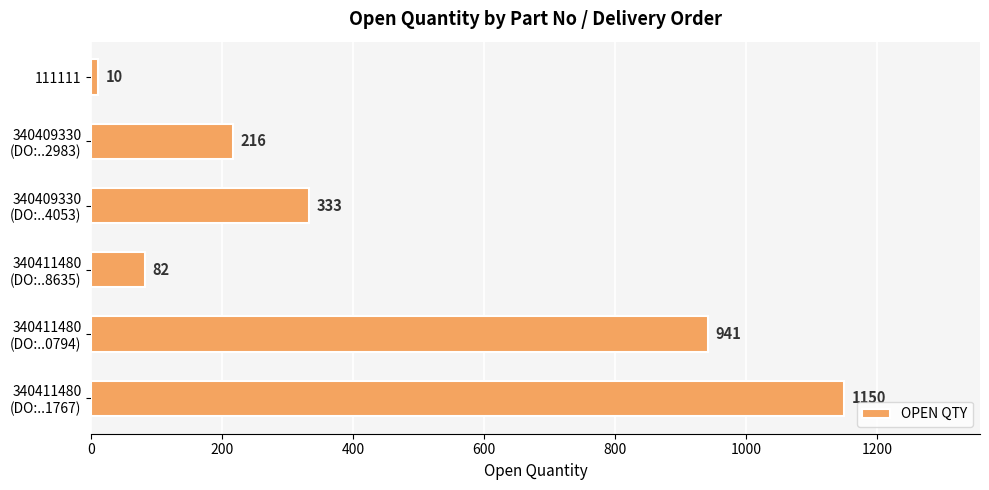

What is the greatest value displayed?

1150